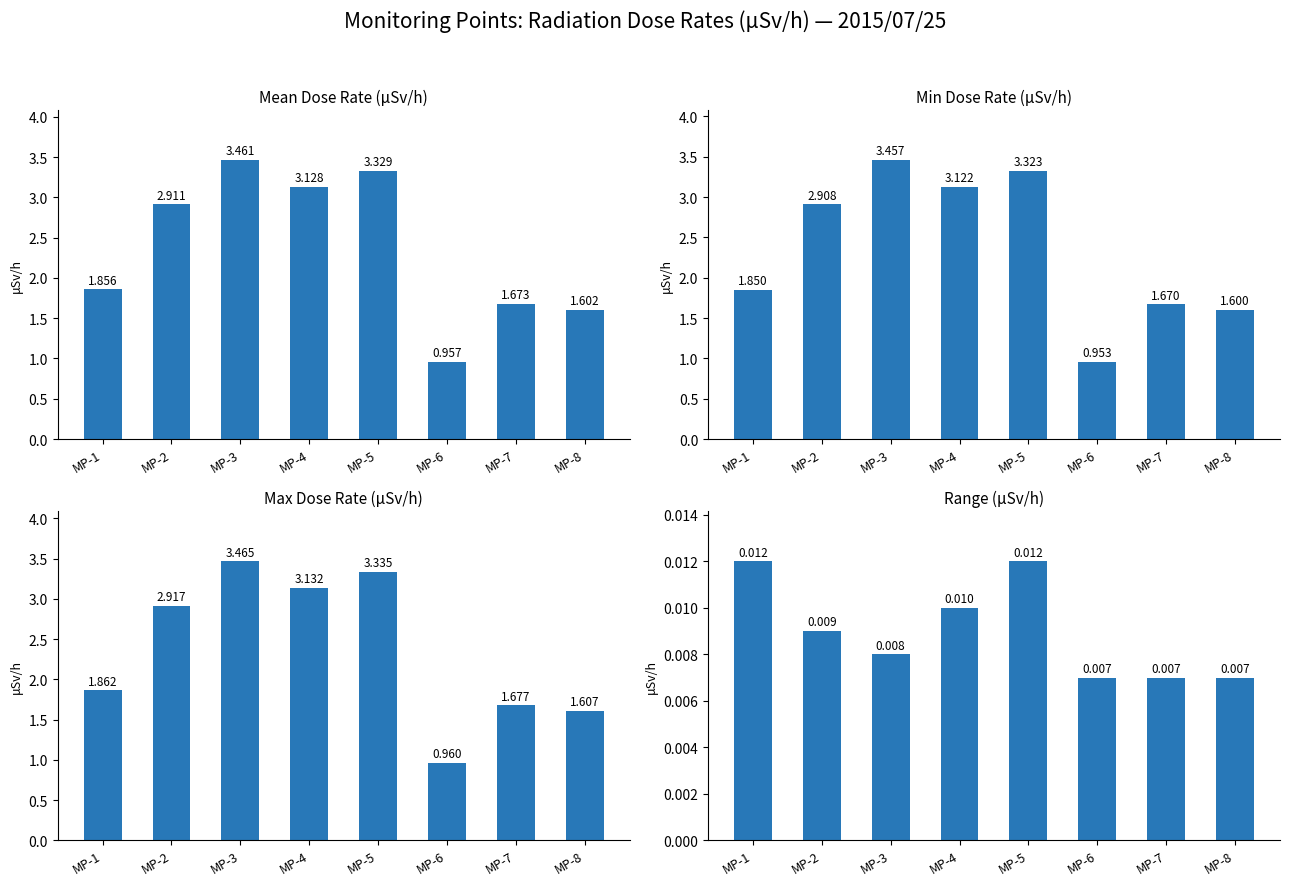

Which series has the largest total across all categories?

Max Dose Rate (μSv/h)